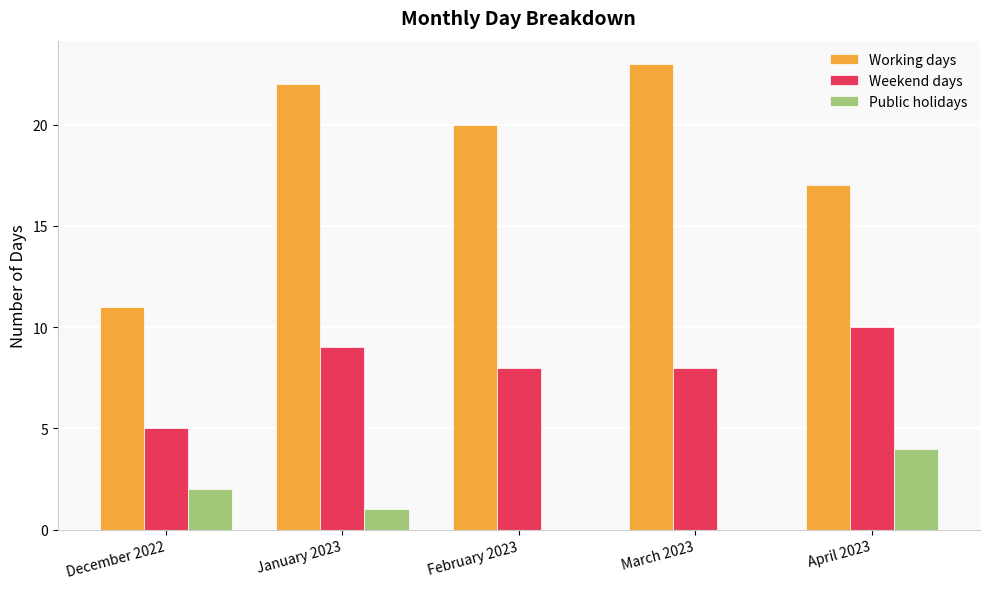

Count the Weekend days values in the range 8 to 9.

3